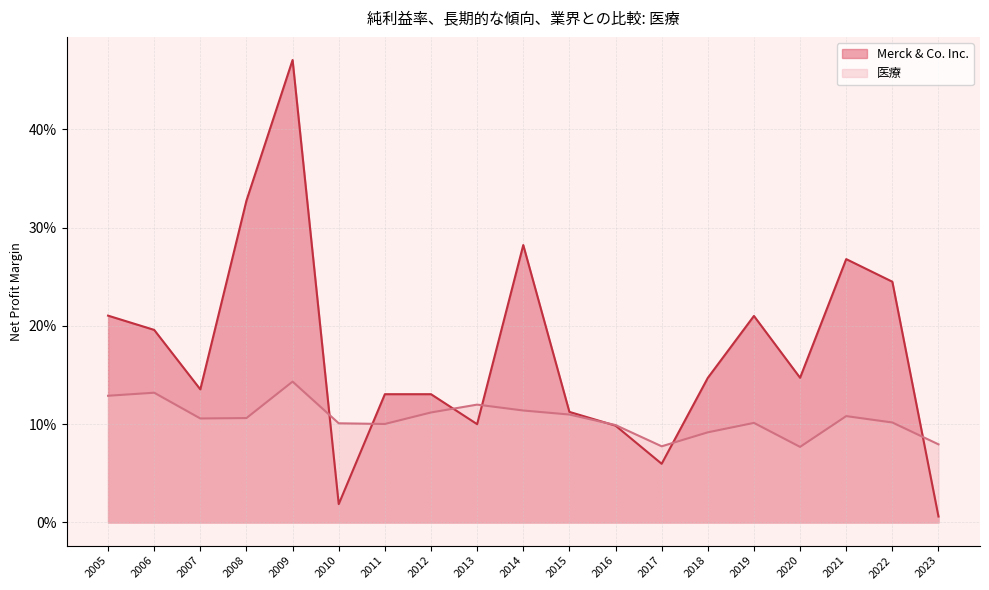

Which series has the widest spread of values?

Merck & Co. Inc.